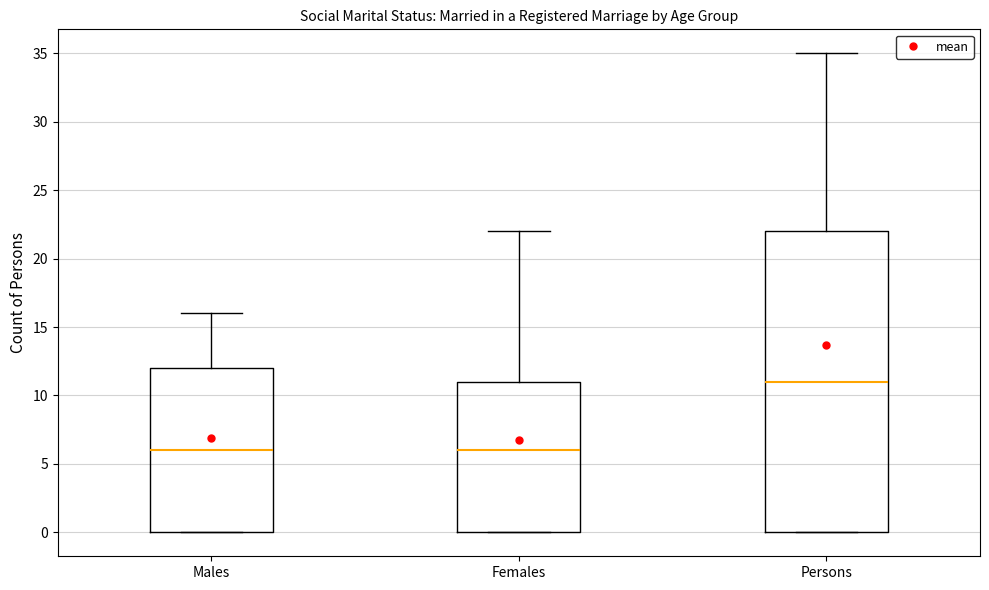

Reading left to right, transcribe this box plot: for each box, give where its median line is, the range the box spans, and where its two whiskers end, as read against the y-axis. The values are not printed on the chart, so give them approximately, as read against the axis.

Males: median 6, box 0 to 12, whiskers 0 to 16
Females: median 6, box 0 to 11, whiskers 0 to 22
Persons: median 11, box 0 to 22, whiskers 0 to 35